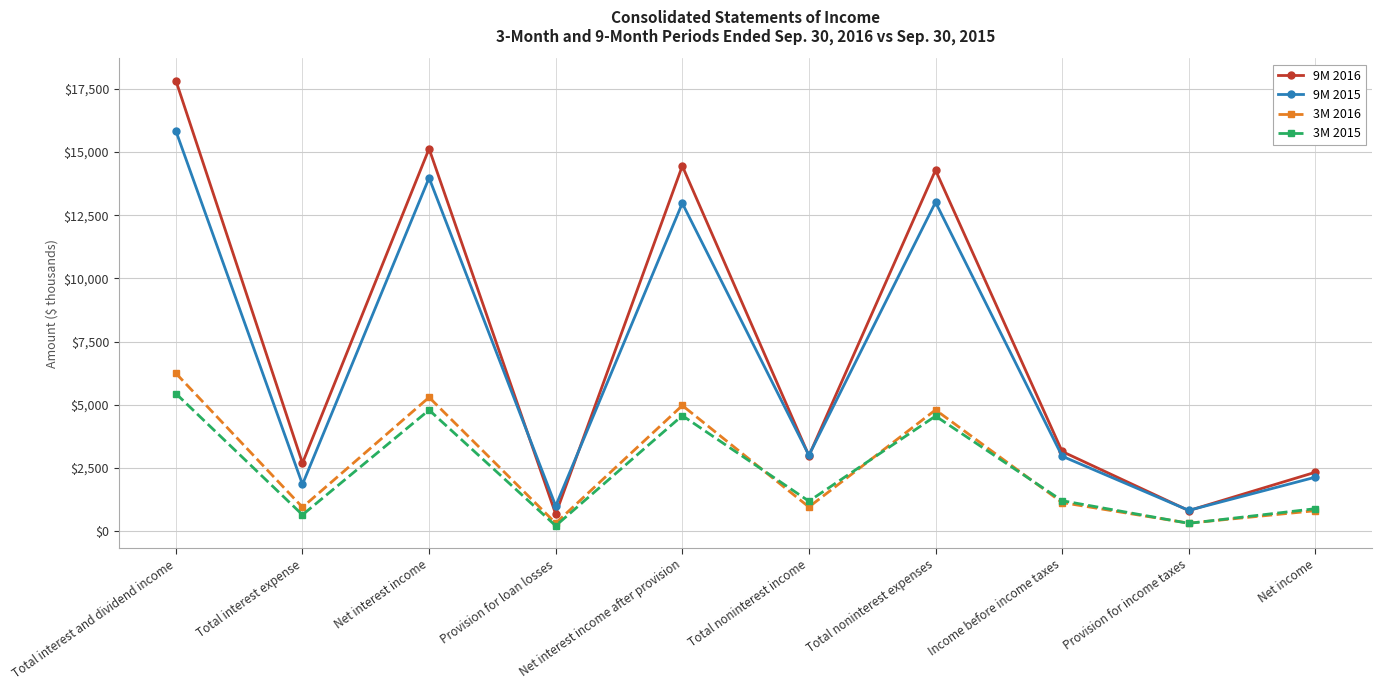

Is the value of 9M 2016 at Total noninterest income greater than the value of 3M 2015 at Provision for loan losses?

Yes